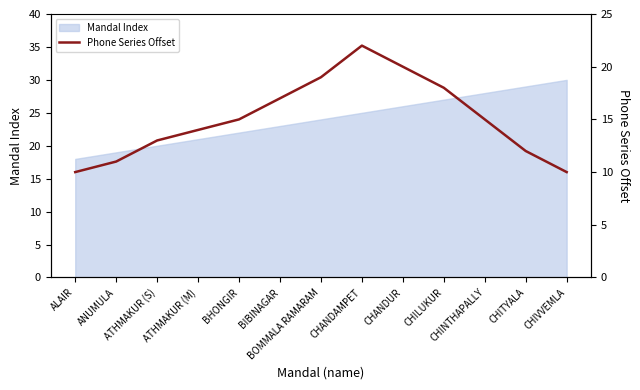

How many values are below 15?

6